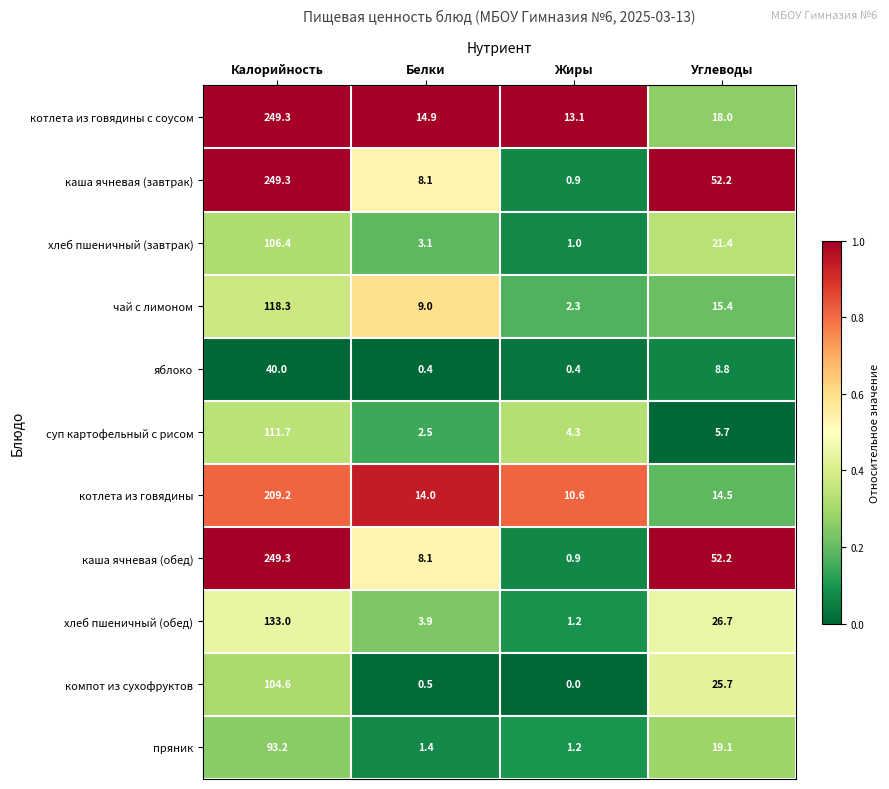

What is the sum of the каша ячневая (обед) values at Углеводы and Жиры?

53.1